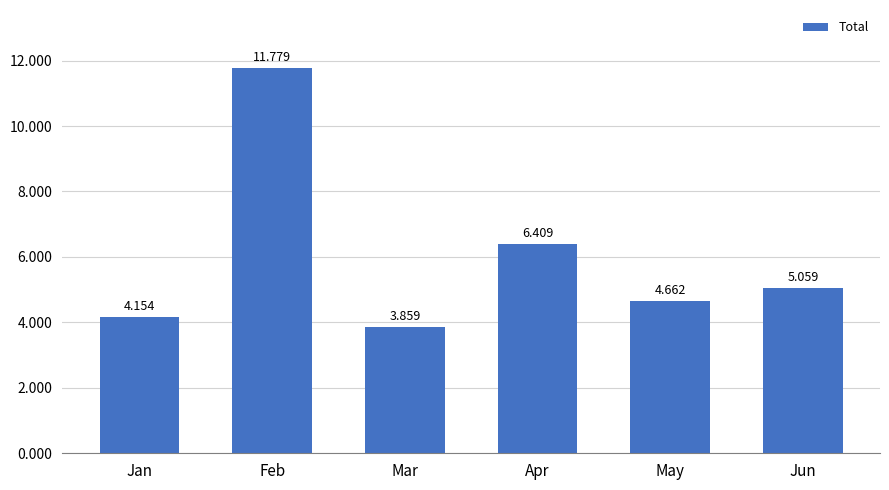

Approximately how many times larger is the value at Jun compared to Mar?

1.3